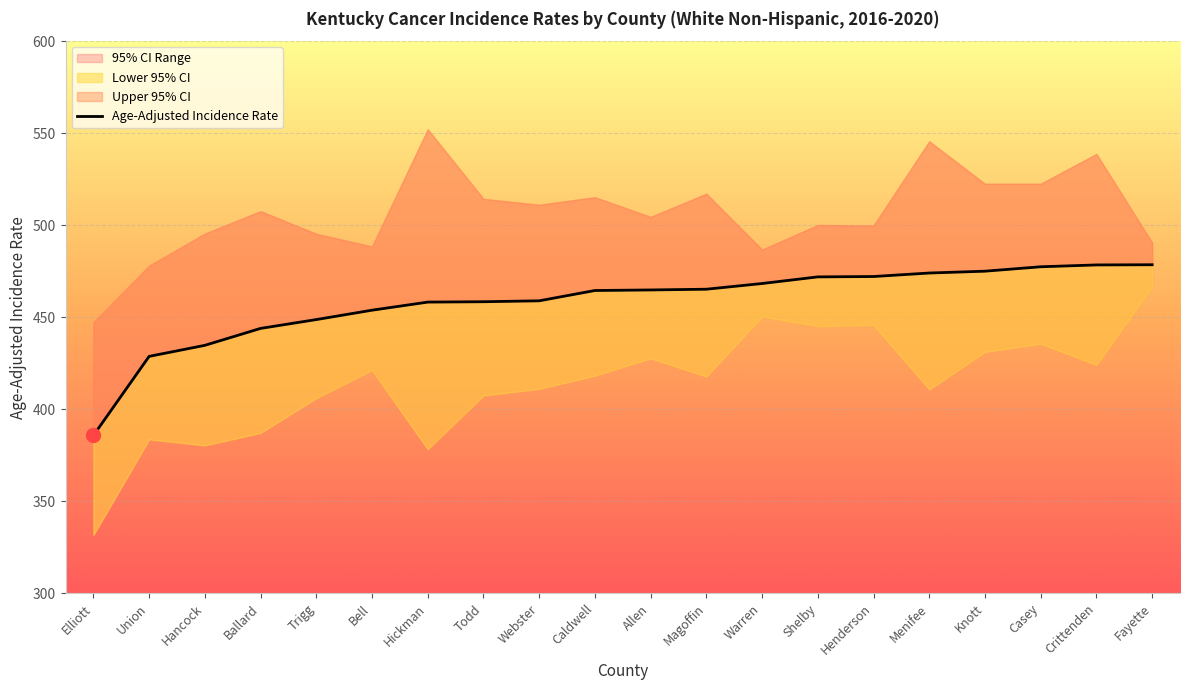

List the labels in order of value, largest first.

Fayette, Crittenden, Casey, Knott, Menifee, Henderson, Shelby, Warren, Magoffin, Allen, Caldwell, Webster, Todd, Hickman, Bell, Trigg, Ballard, Hancock, Union, Elliott